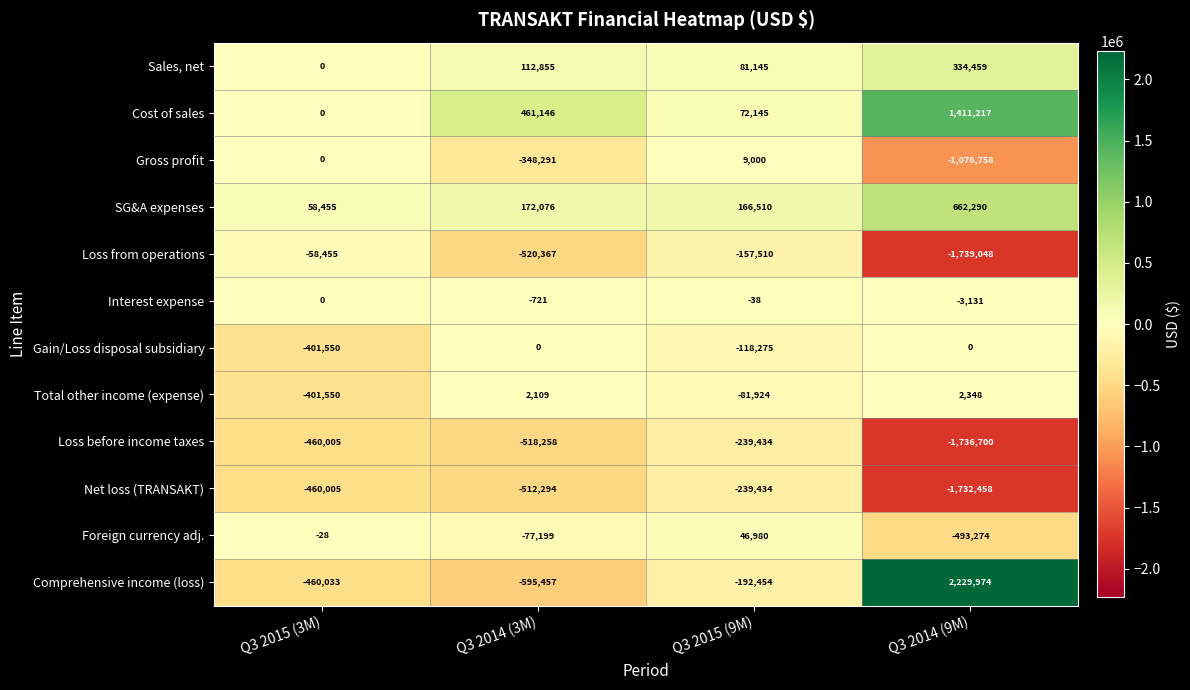

At which category is the sum across all series the highest?

Q3 2015 (9M)